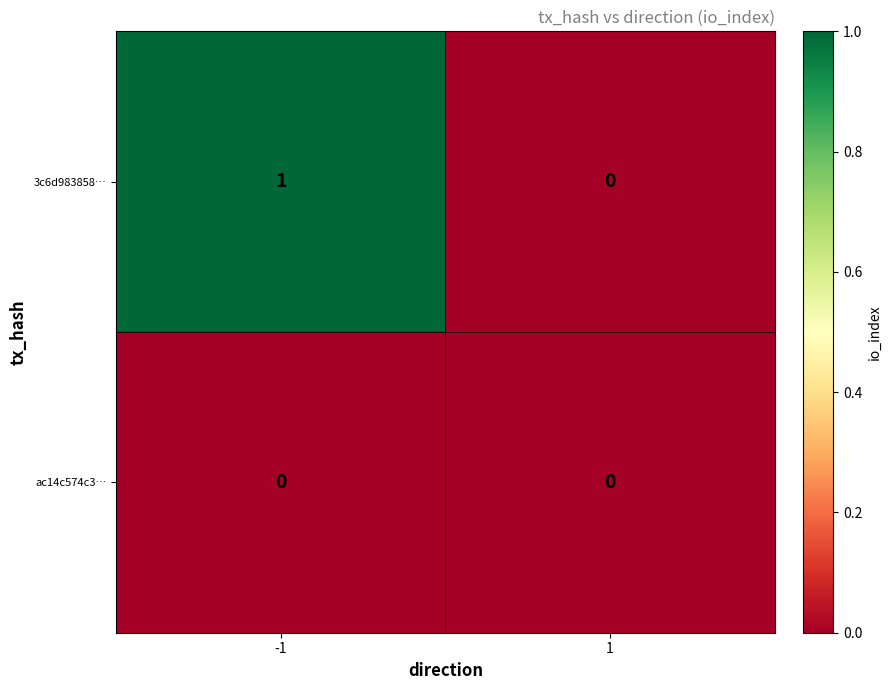

Between -1 and 1, which series saw the biggest shift?

3c6d983858…